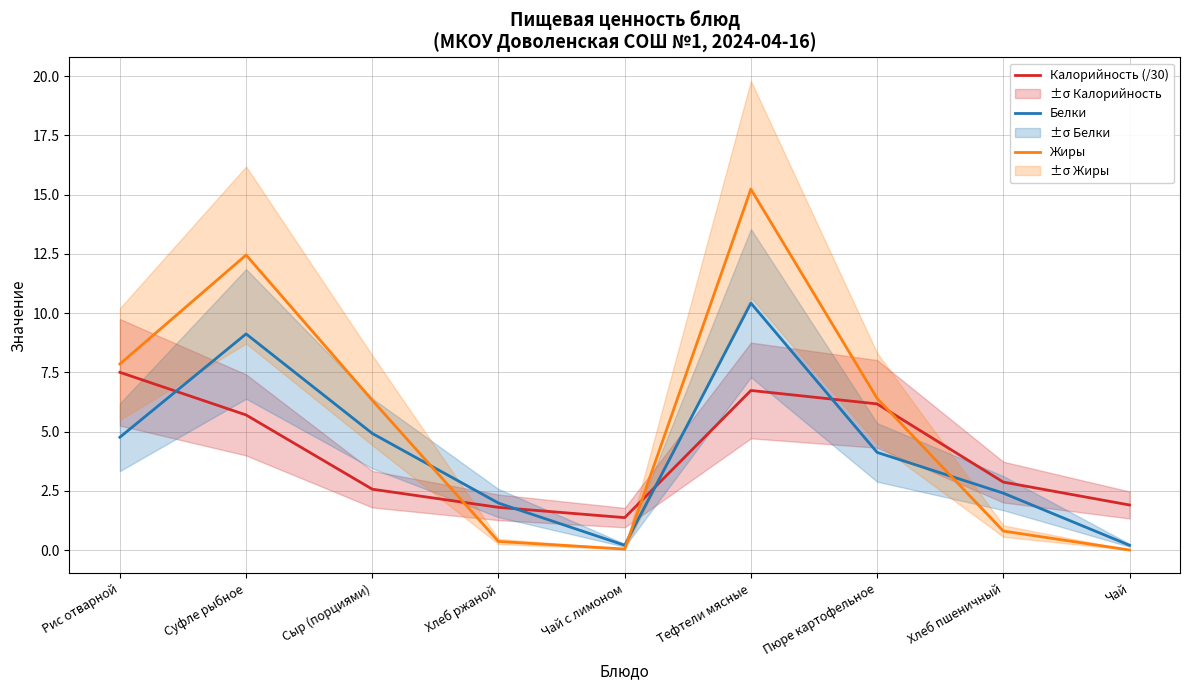

What position from the right is Пюре картофельное?

3